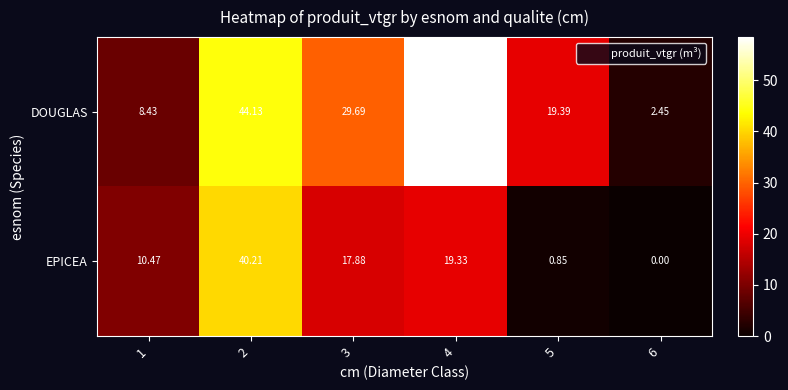

Rank the series by their average value, from lowest to highest.

EPICEA, DOUGLAS